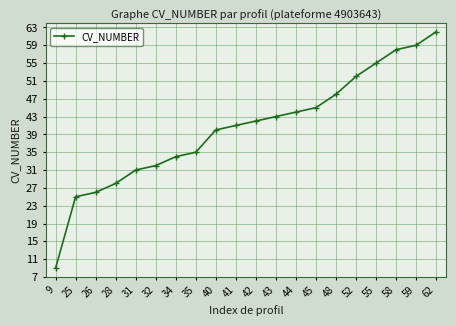

Does the chart have visible grid lines?

Yes